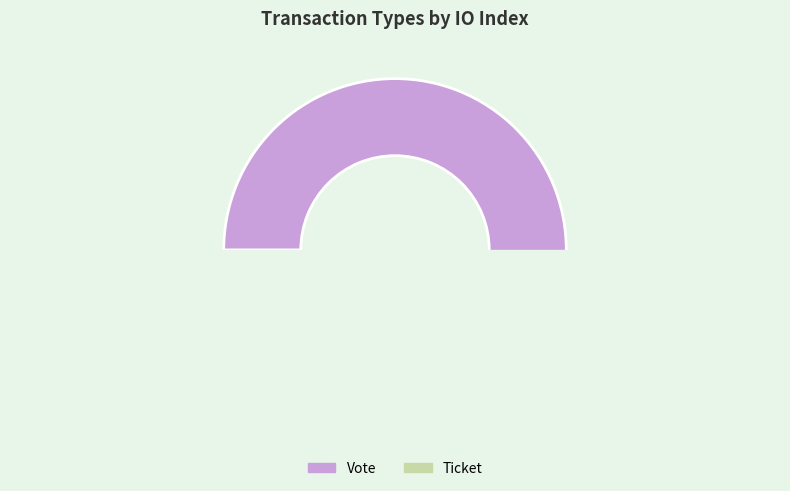

What is the smallest slice in the pie chart?

Ticket